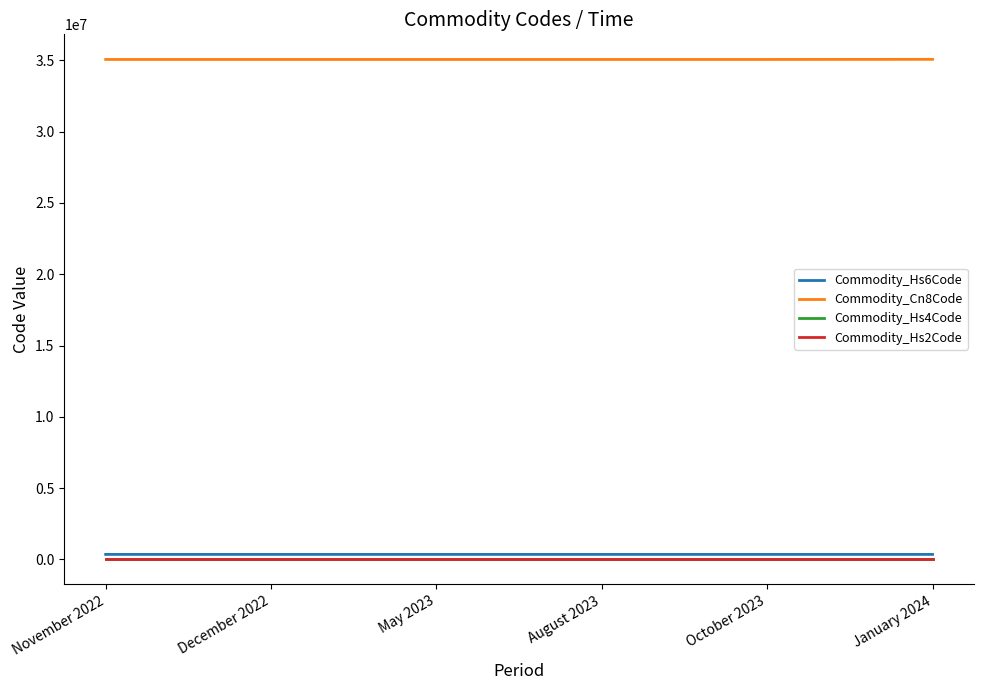

The Commodity_Hs2Code series shows 35 at May 2023. True or false?

True